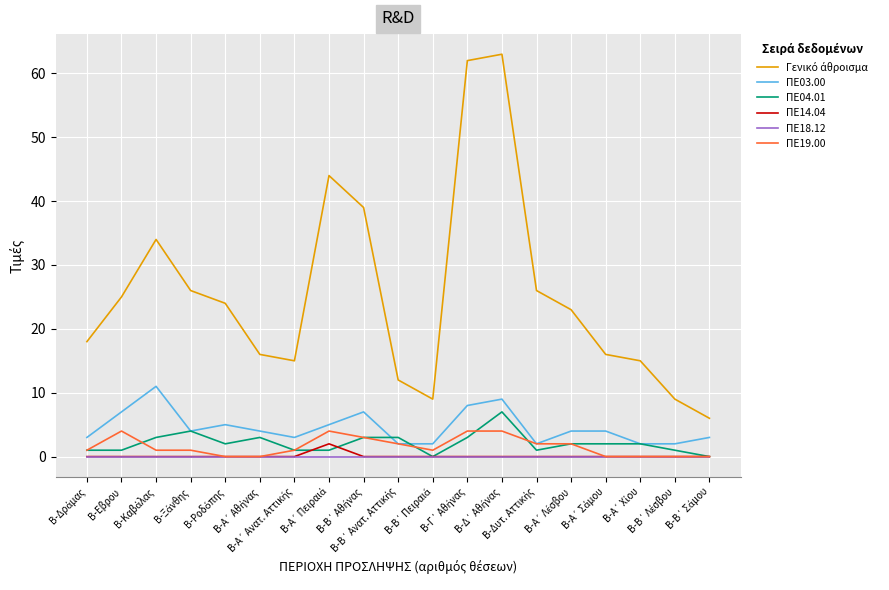

What is the maximum value shown in the chart?

63